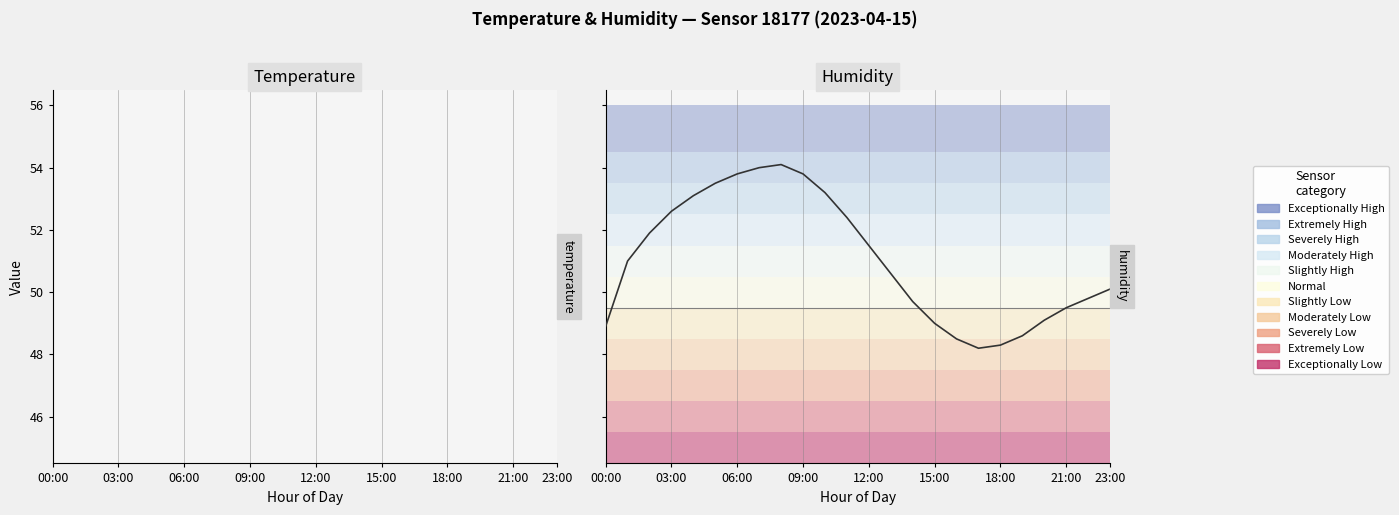

Which series has the largest total across all categories?

humidity